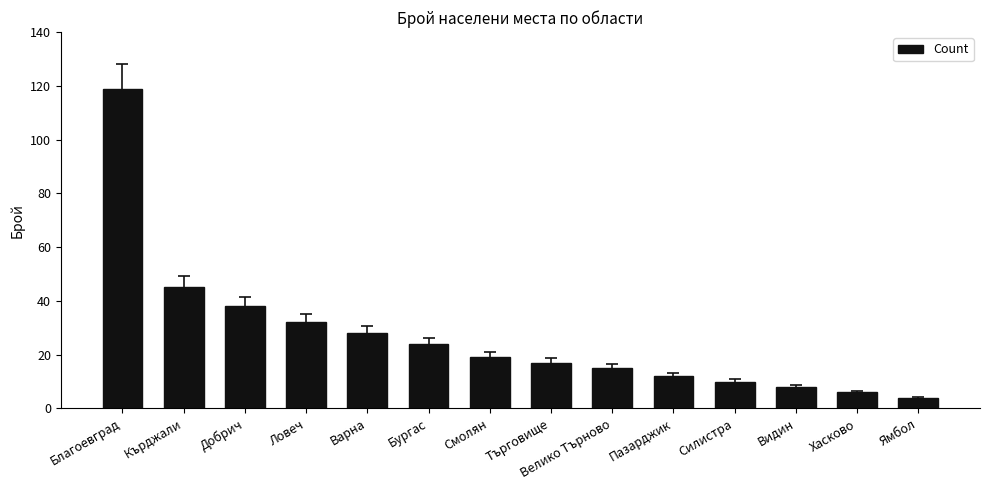

Does the chart contain stacked bars?

No